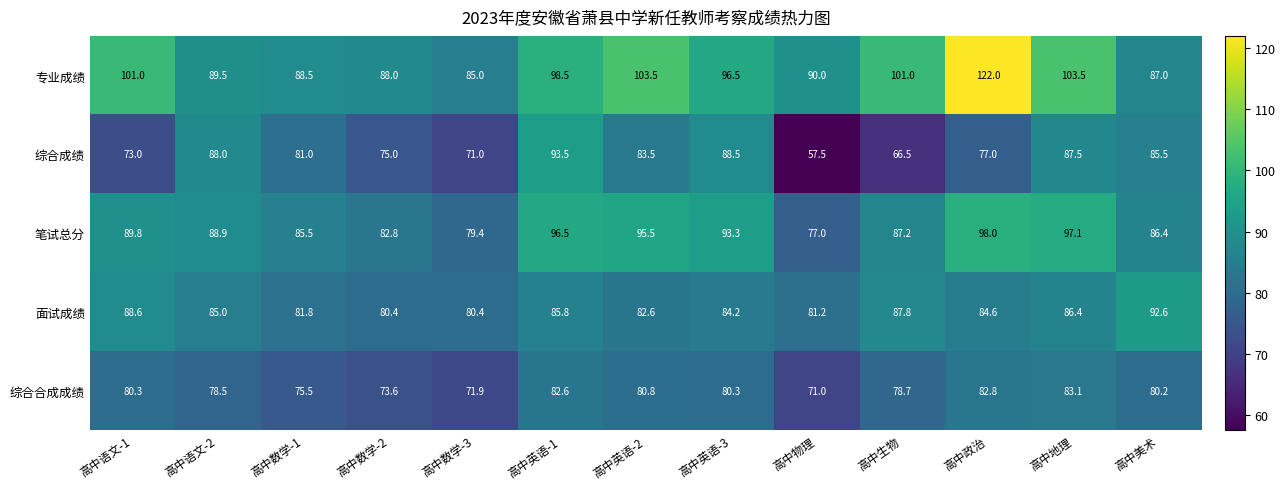

True or false: 专业成绩 has a value of 126.6 at 高中数学-3.

False